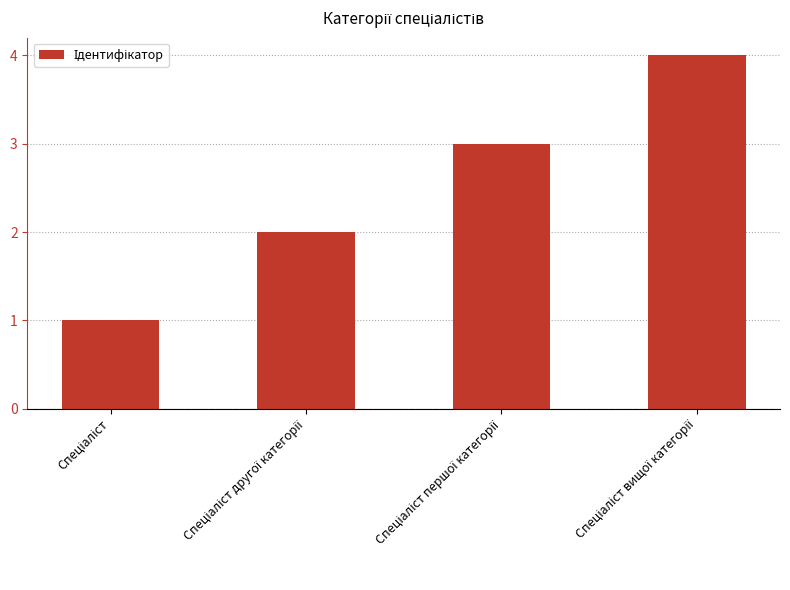

What is the maximum value shown in the chart?

4